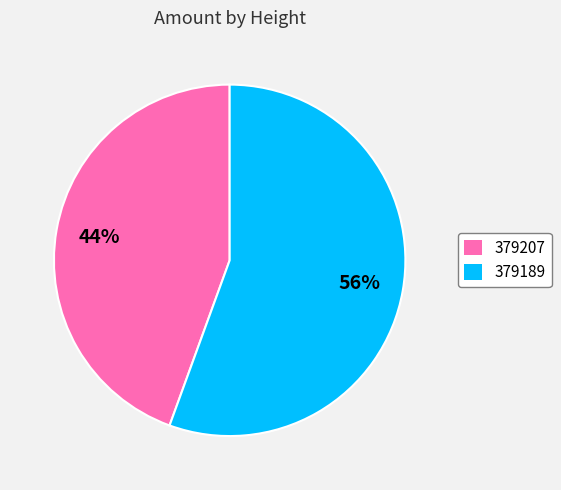

To the nearest percent, what is the combined percentage of 379207 and 379189?

100%